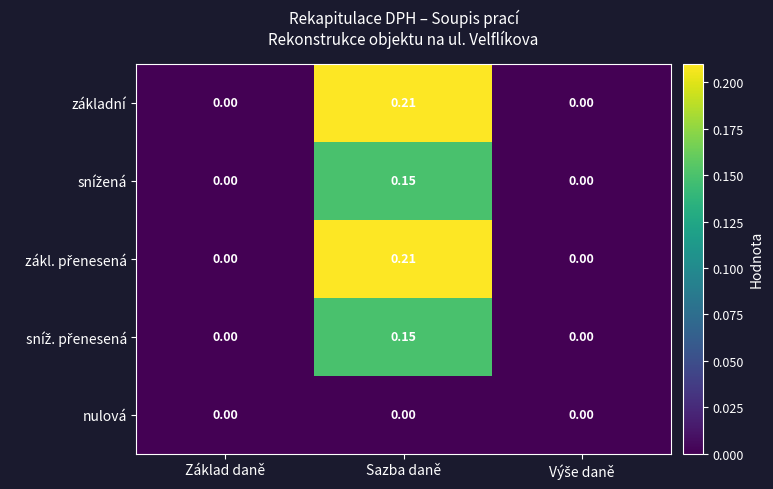

At which category does the chart reach its peak across all series?

Sazba daně